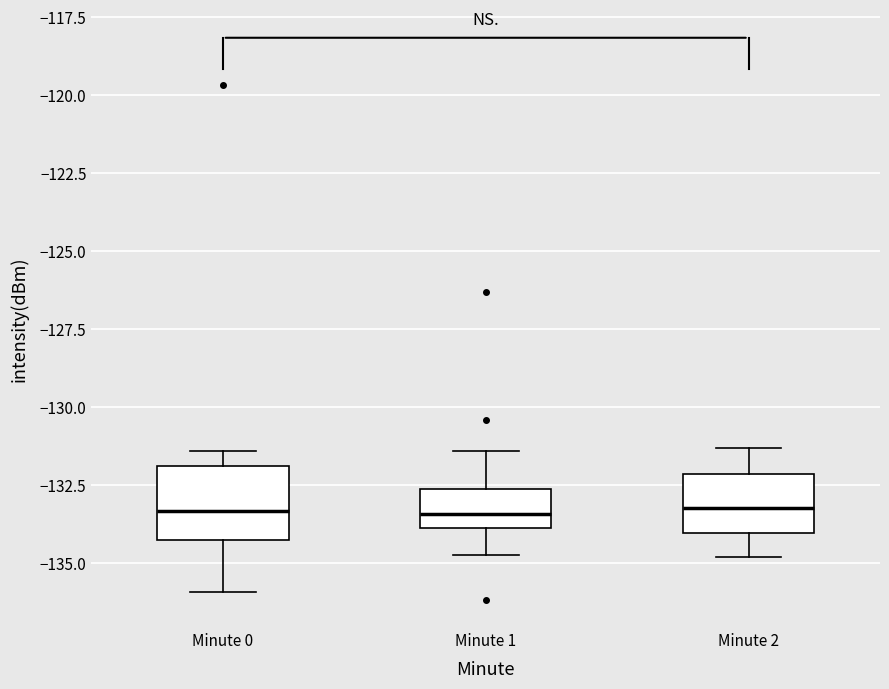

Reading left to right, read every box against the y-axis: the position of its median line, the range the box covers, and the ends of its whiskers. The values are not printed on the chart, so give them approximately, as read against the axis.

Minute 0: median -133.5, box -134.5 to -132.0, whiskers -136.0 to -131.5
Minute 1: median -133.5, box -134.0 to -132.5, whiskers -134.5 to -131.5
Minute 2: median -133.0, box -134.0 to -132.0, whiskers -135.0 to -131.5